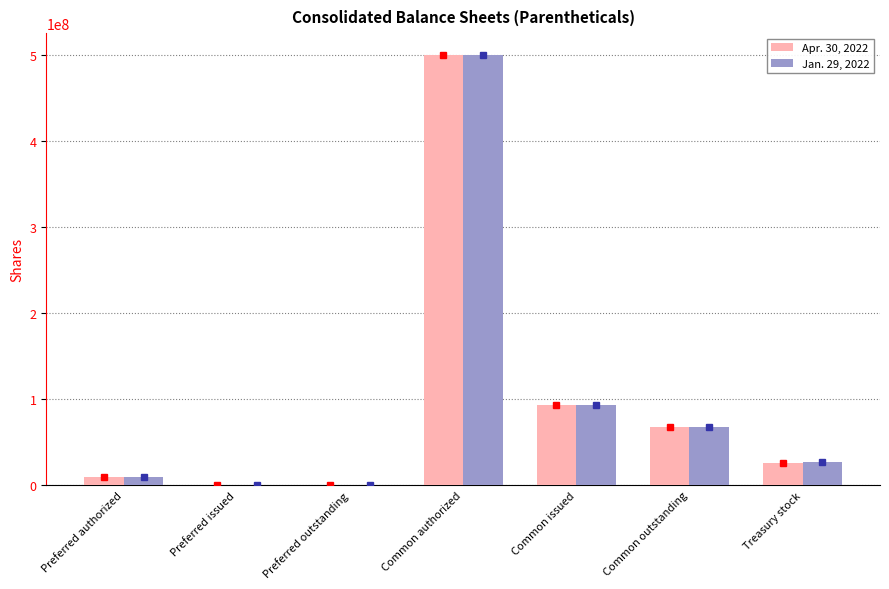

Which label corresponds to the largest value in the chart?

Common authorized